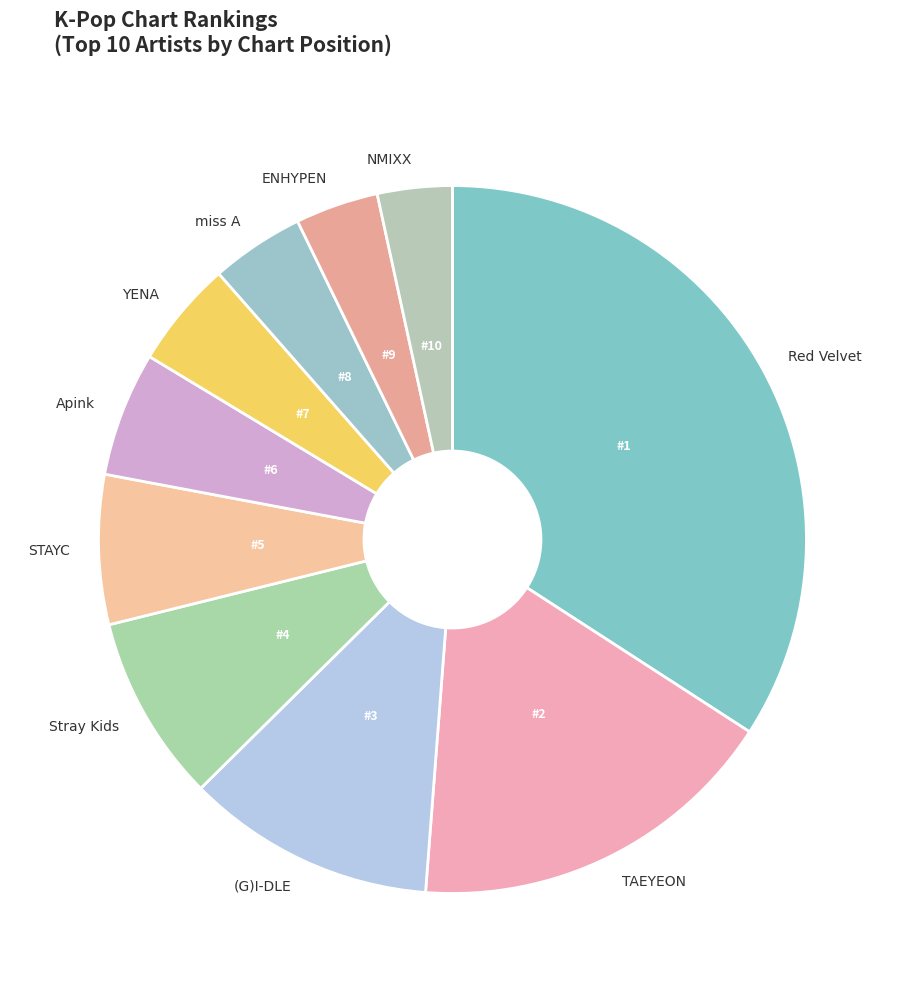

The ENHYPEN slice represents 16% of the pie. True or false?

False